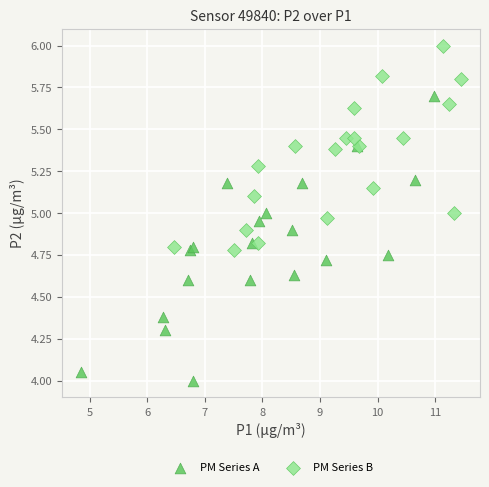

Which series has the widest spread of Y values?

PM Series A